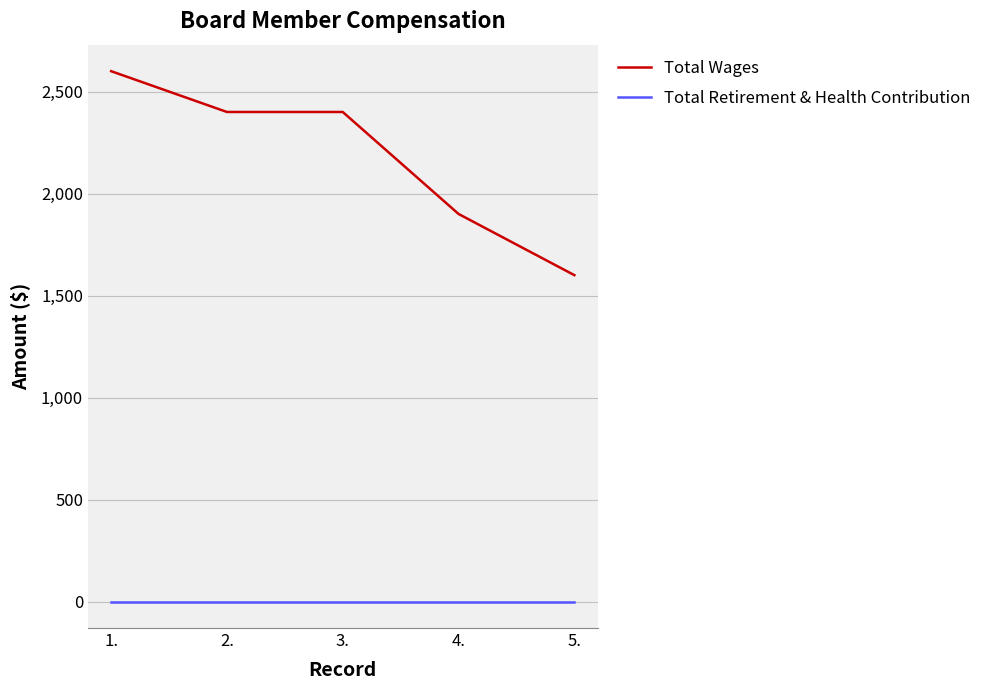

Between 3. and 5., which series saw the biggest shift?

Total Wages